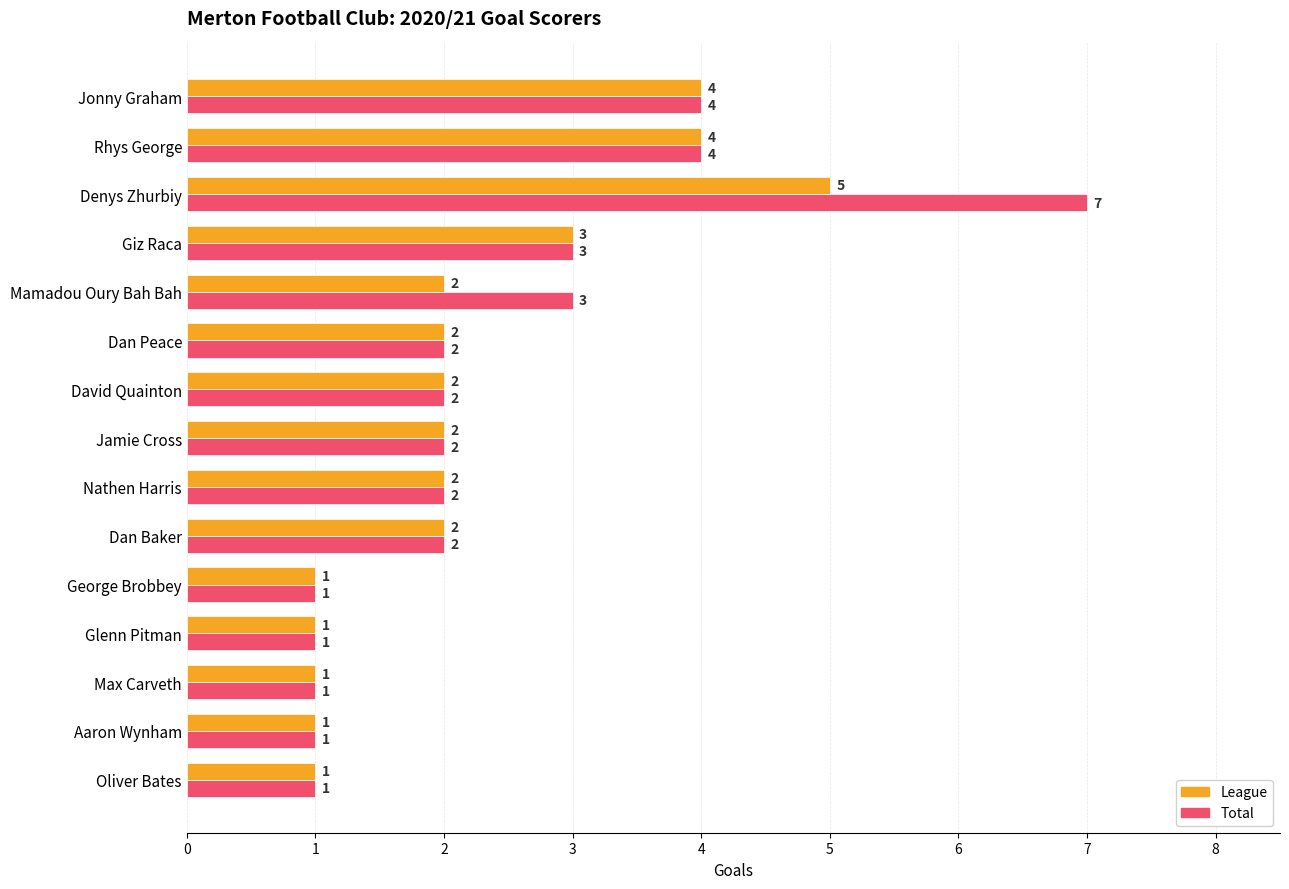

How many values in the League series are below 2?

5